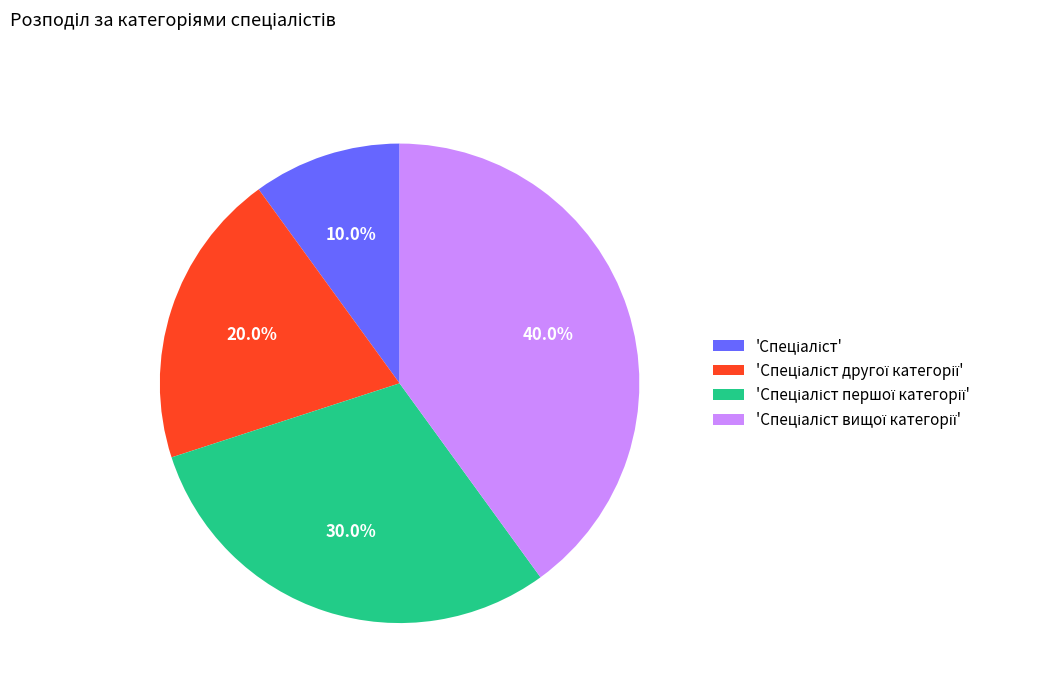

Is there a majority slice in this chart?

No